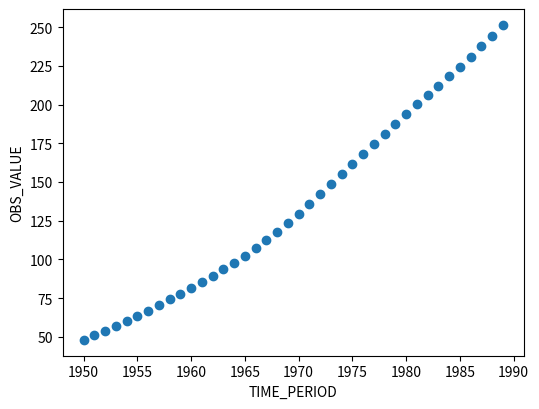

What is the range of Y values (max minus min)?

203.5